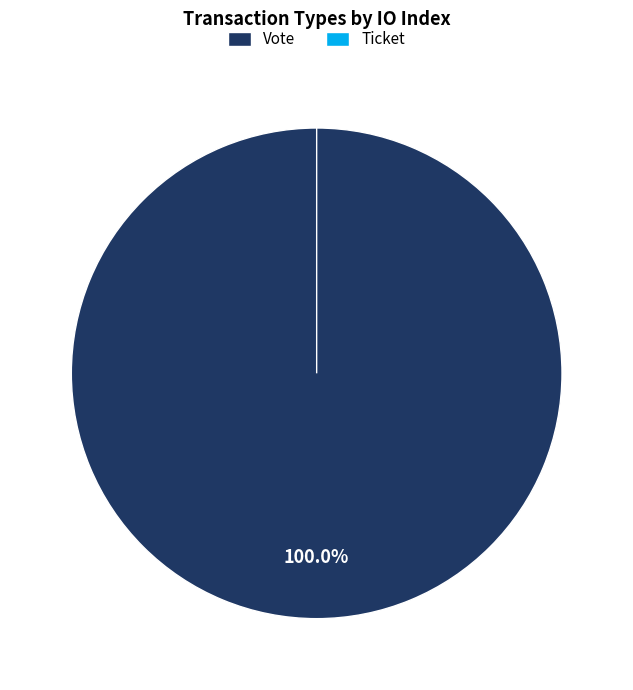

Does Ticket account for over 50% of the chart?

No